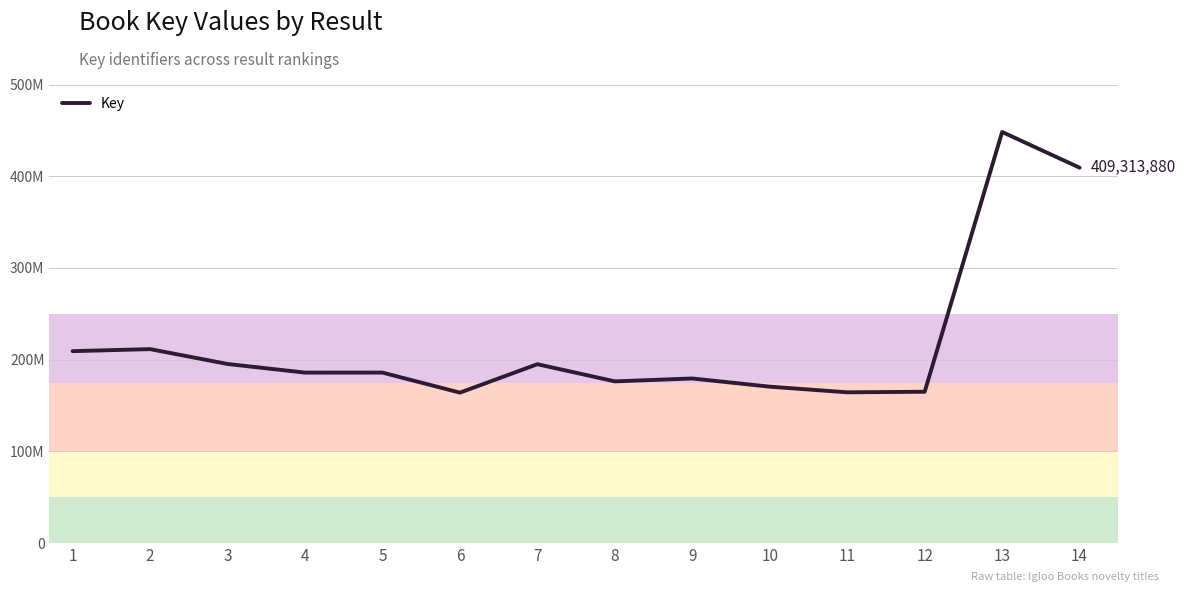

Does the chart have visible grid lines?

Yes